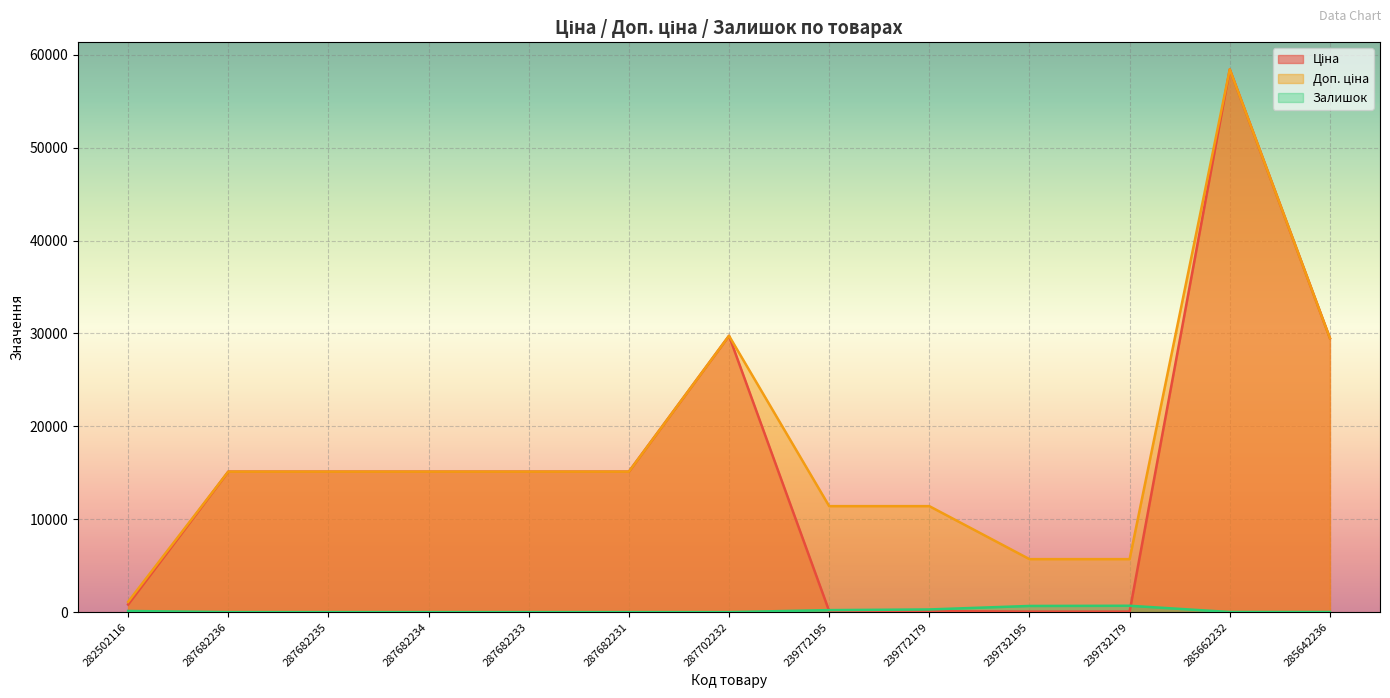

What are all the series names shown in the legend?

Ціна, Доп. ціна, Залишок